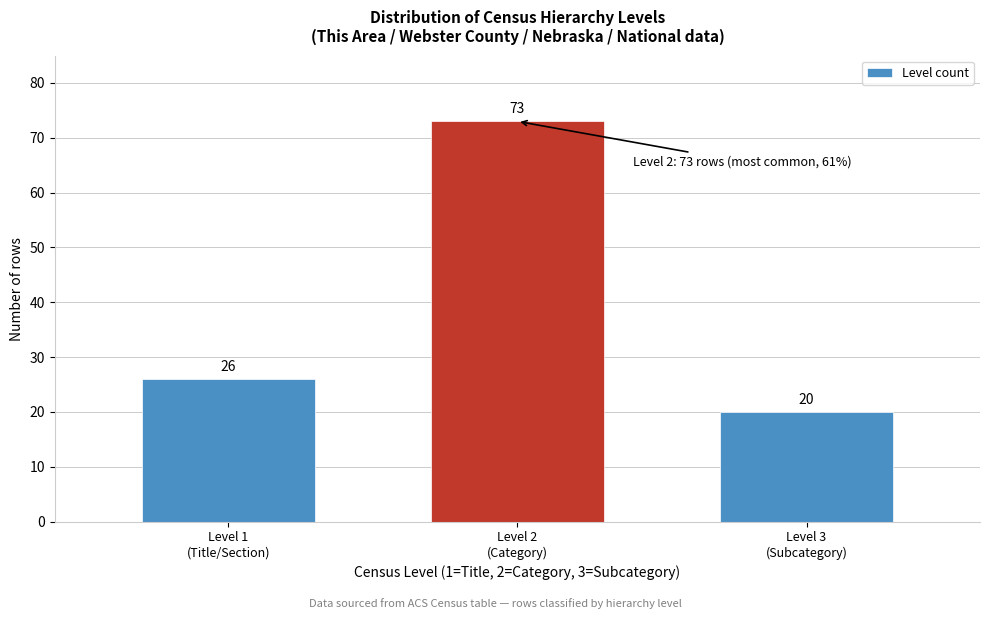

Reading left to right, what are all the values shown in this chart?

26	73	20